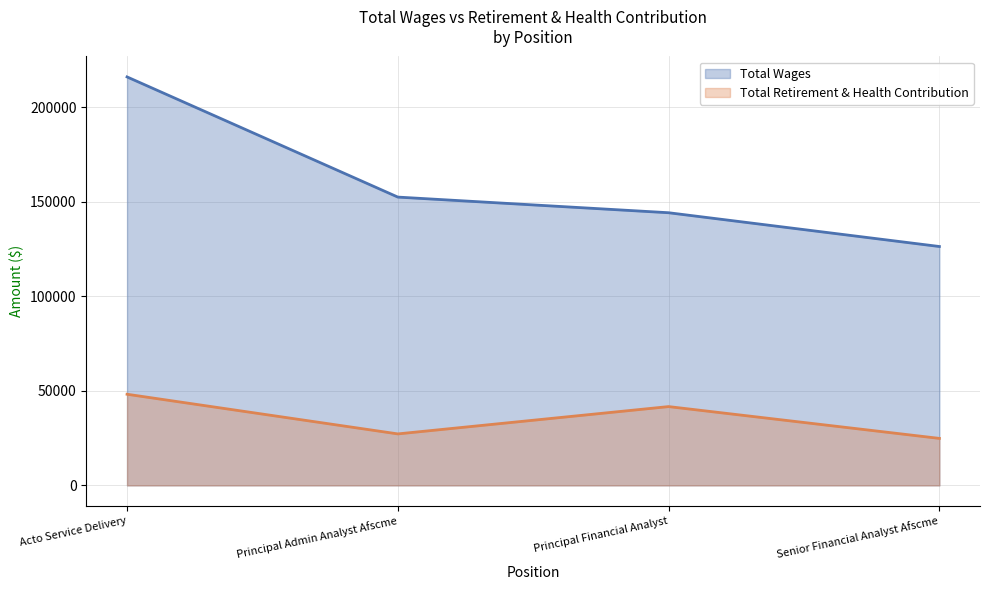

Which series has the widest spread of values?

Total Wages